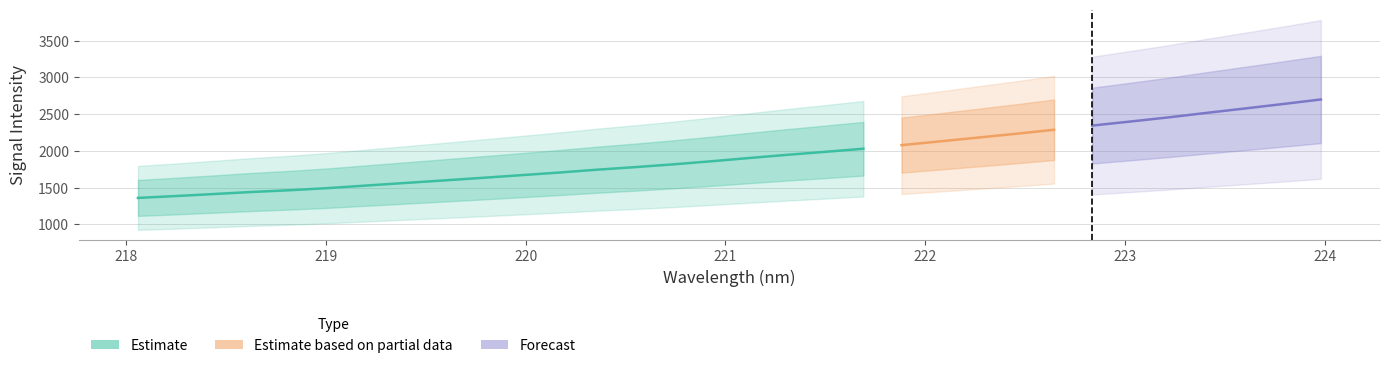

Which series has the widest spread of values?

Estimate